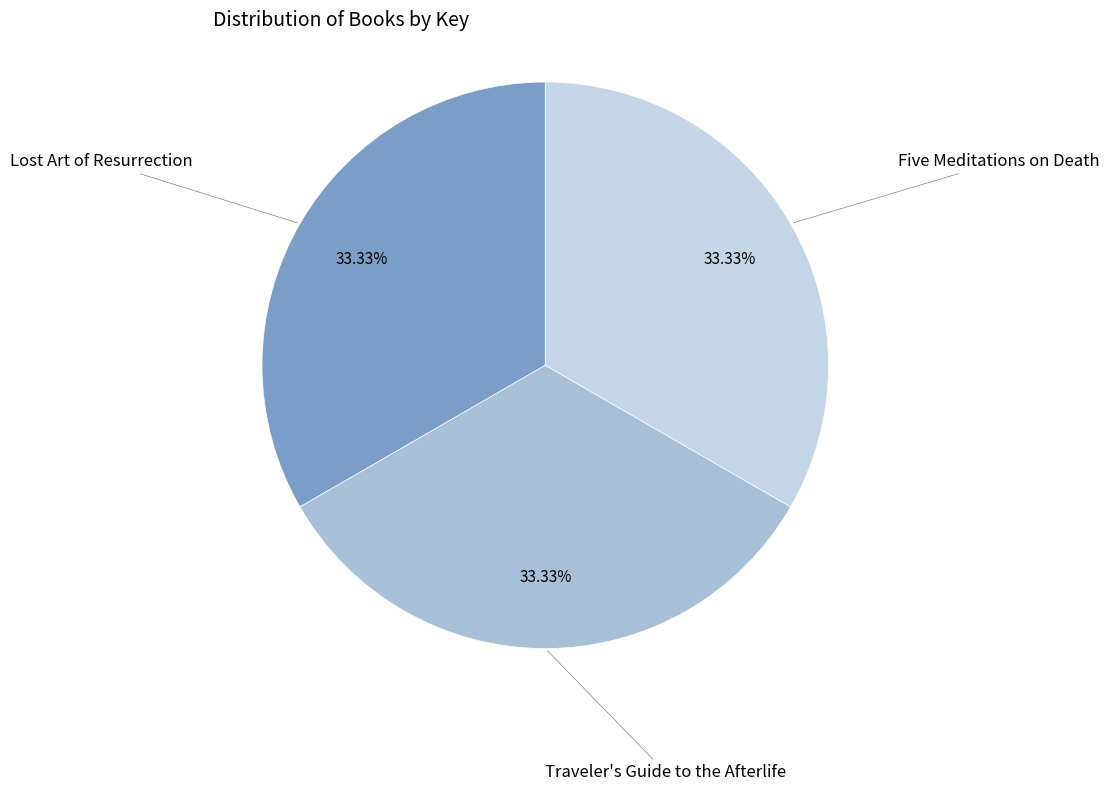

True or false: Traveler's Guide to the Afterlife accounts for 39% of the total.

False